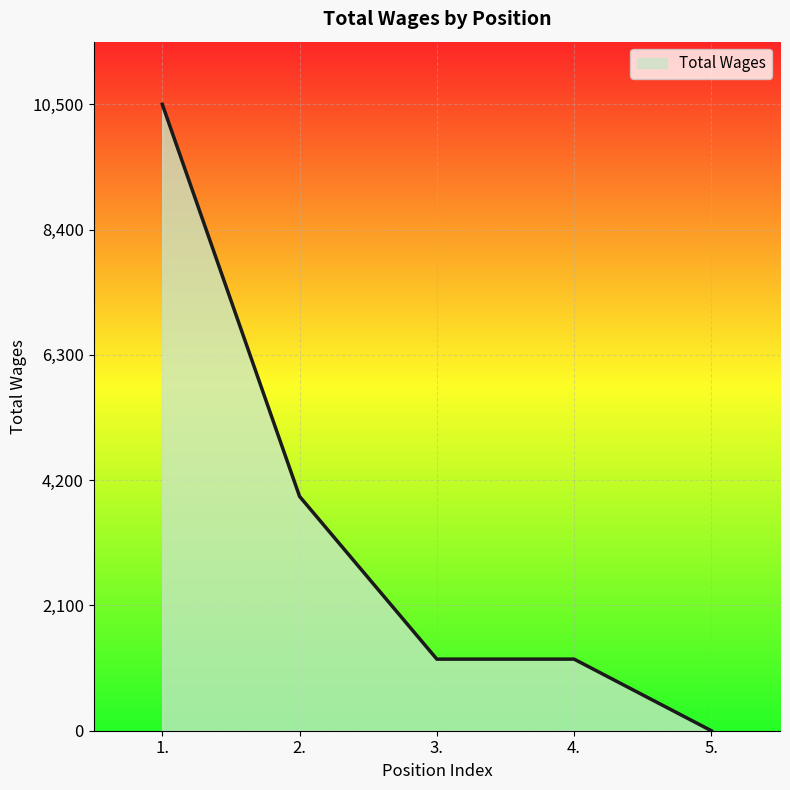

What is the change in value from 1. to 2.?

-6572